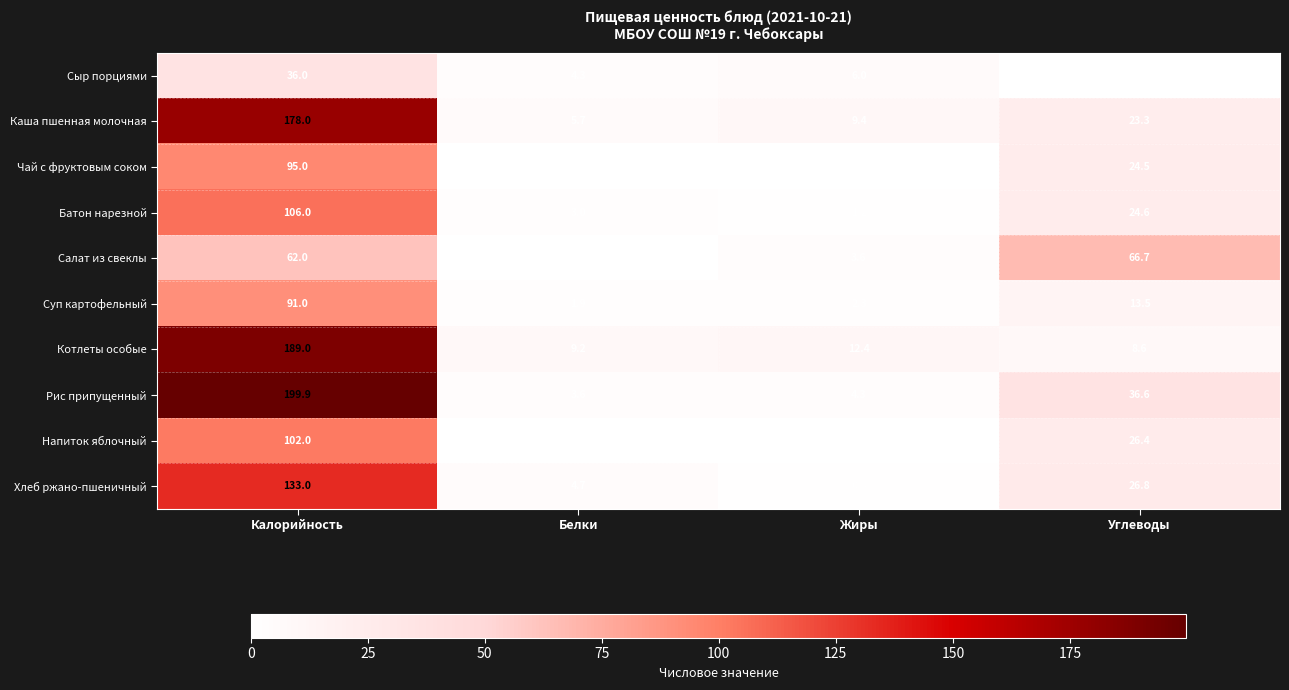

Which series has the largest total across all categories?

Рис припущенный